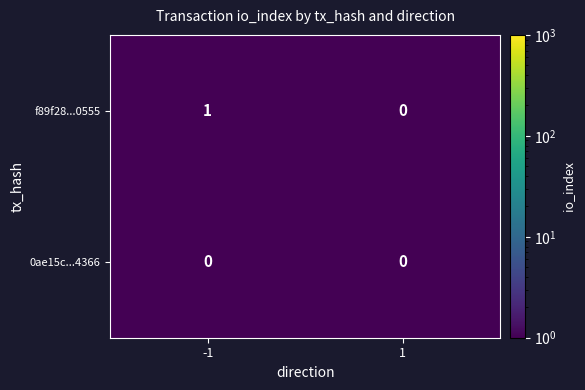

The value of 0ae15c...4366 at 1 is 0. True or false?

True